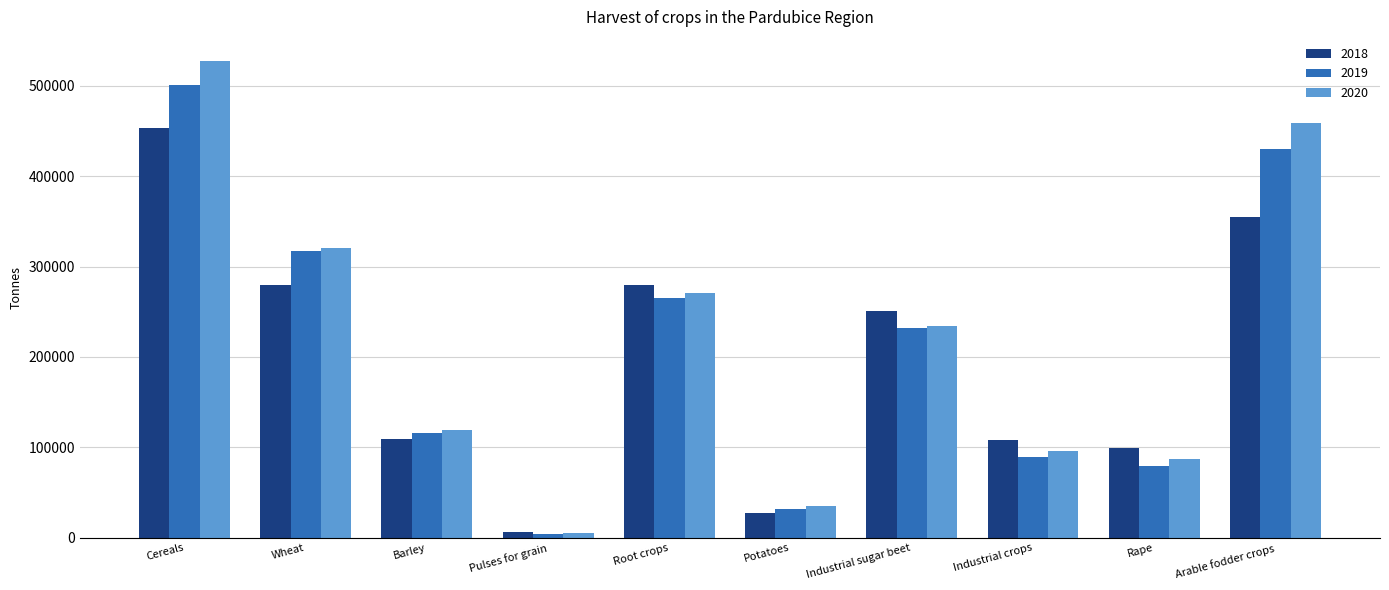

How many groups of bars are there?

10